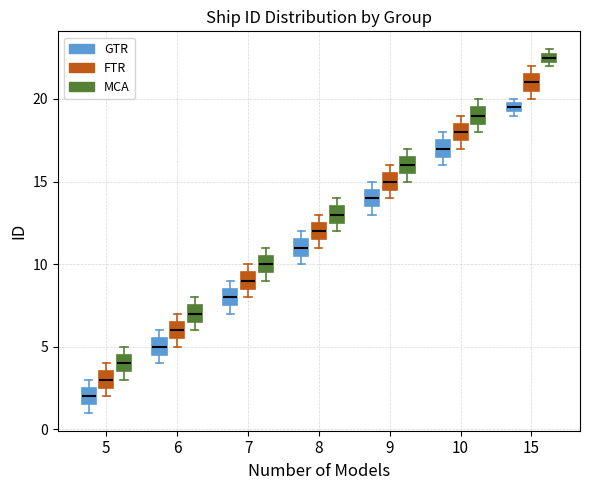

Which box's median line is the lowest?

5 (GTR)